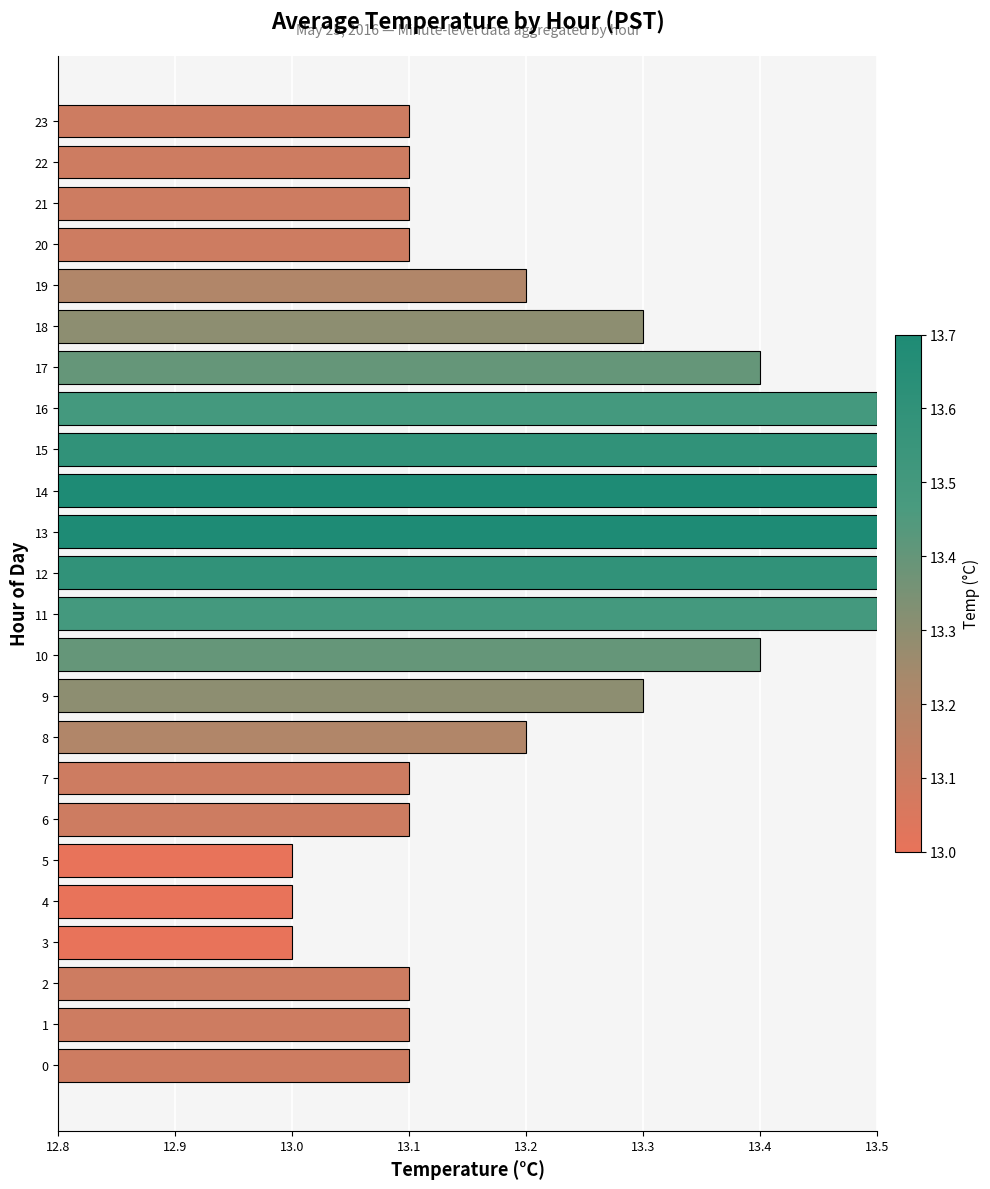

What is the sum of all values?

318.3